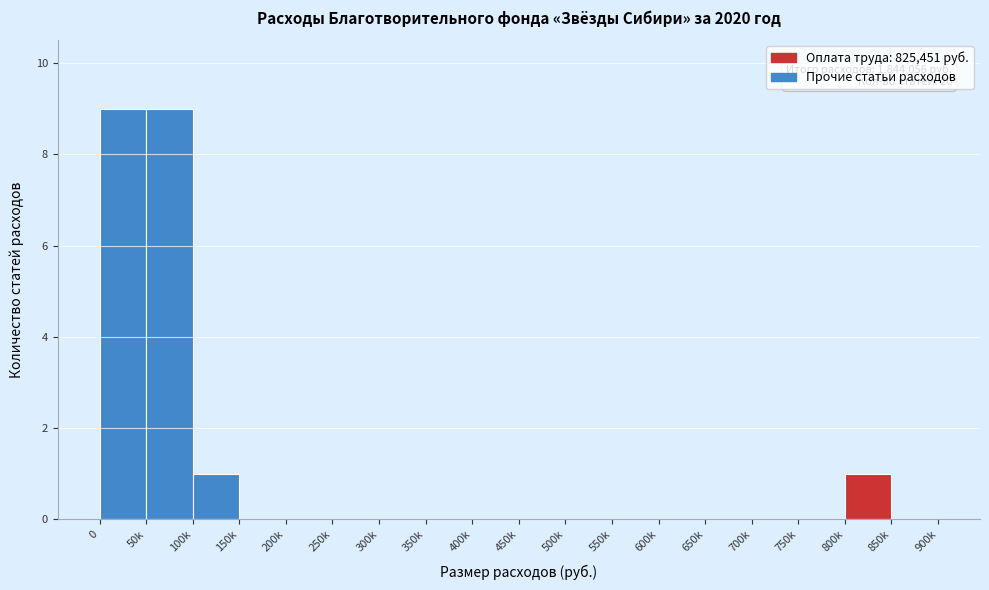

Reading left to right, list all the values displayed in this chart.

0=9	50k=9	100k=1	150k=0	200k=0	250k=0	300k=0	350k=0	400k=0	450k=0	500k=0	550k=0	600k=0	650k=0	700k=0	750k=0	800k=1	850k=0